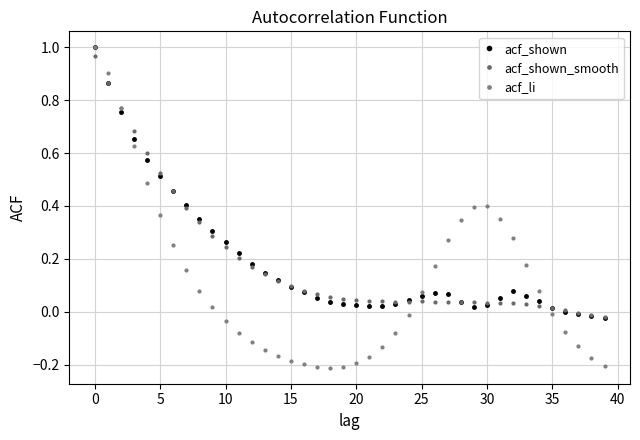

How many distinct data groups are displayed?

3